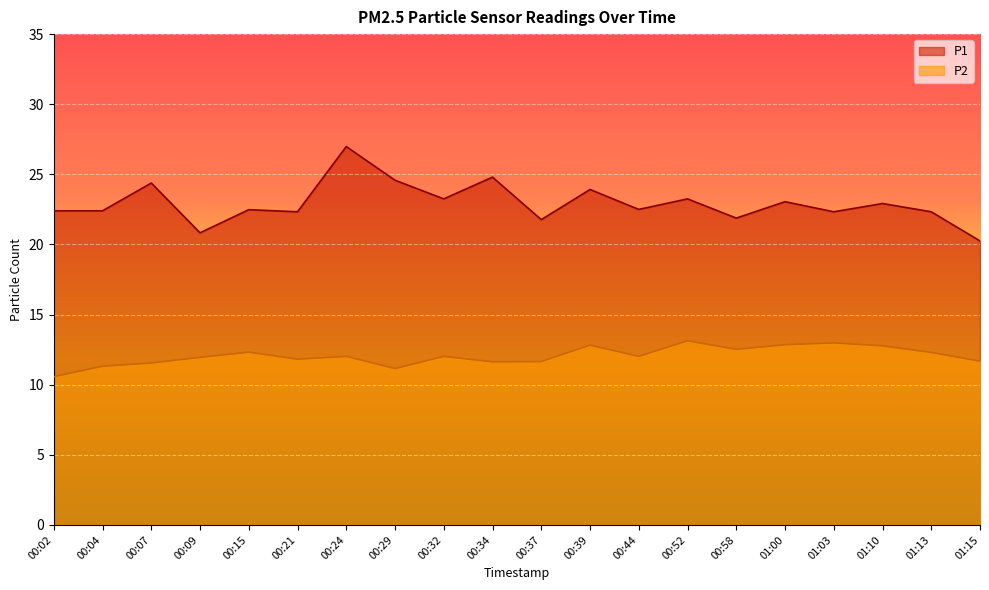

At which category is the sum across all series the highest?

00:24